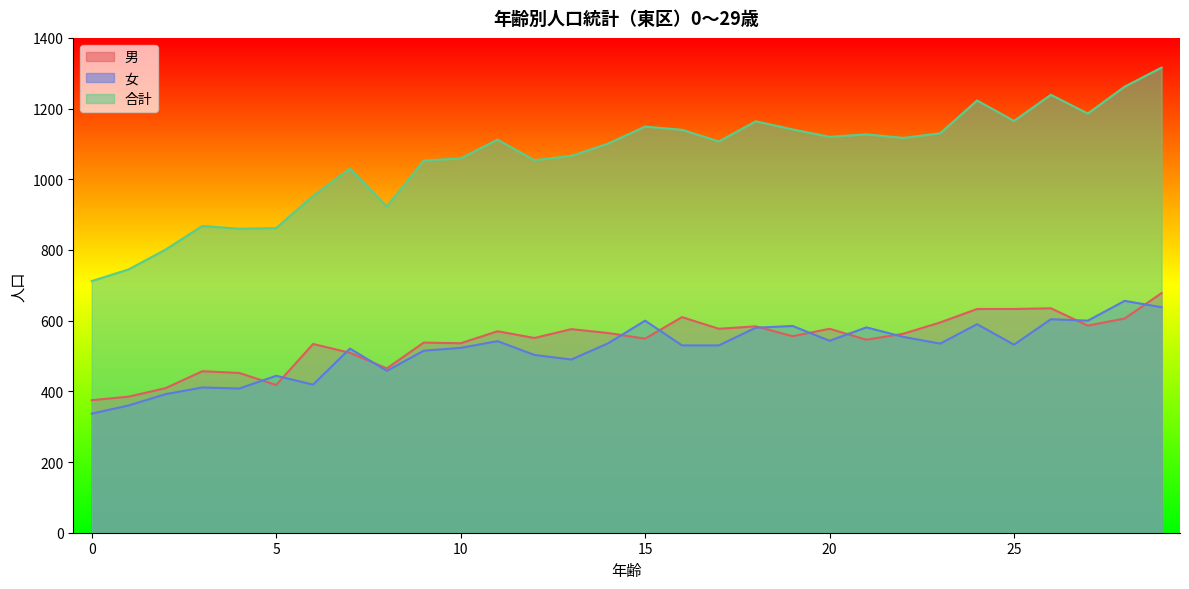

Between 7 and 3, which is larger?

7